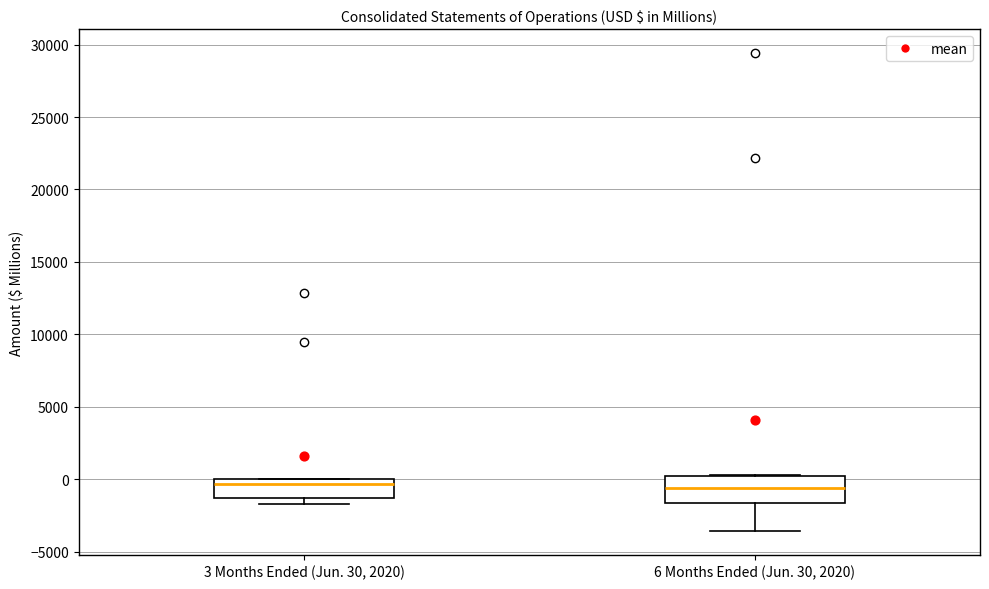

Reading left to right, transcribe this box plot: for each box, give where its median line is, the range the box spans, and where its two whiskers end, as read against the y-axis. The values are not printed on the chart, so give them approximately, as read against the axis.

3 Months Ended (Jun. 30, 2020): median -500, box -1500 to 0, whiskers -1500 (just below the box's lower edge) to 0
6 Months Ended (Jun. 30, 2020): median -500, box -1500 to 0, whiskers -3500 to 500